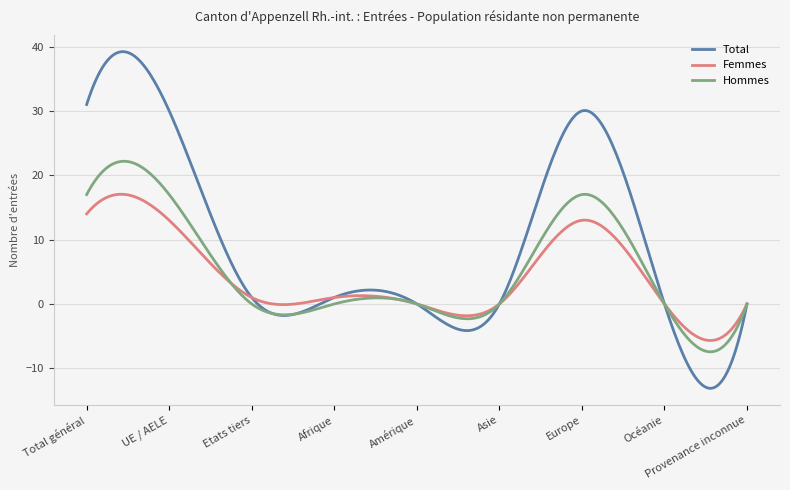

What is the maximum value for Hommes?

22.2